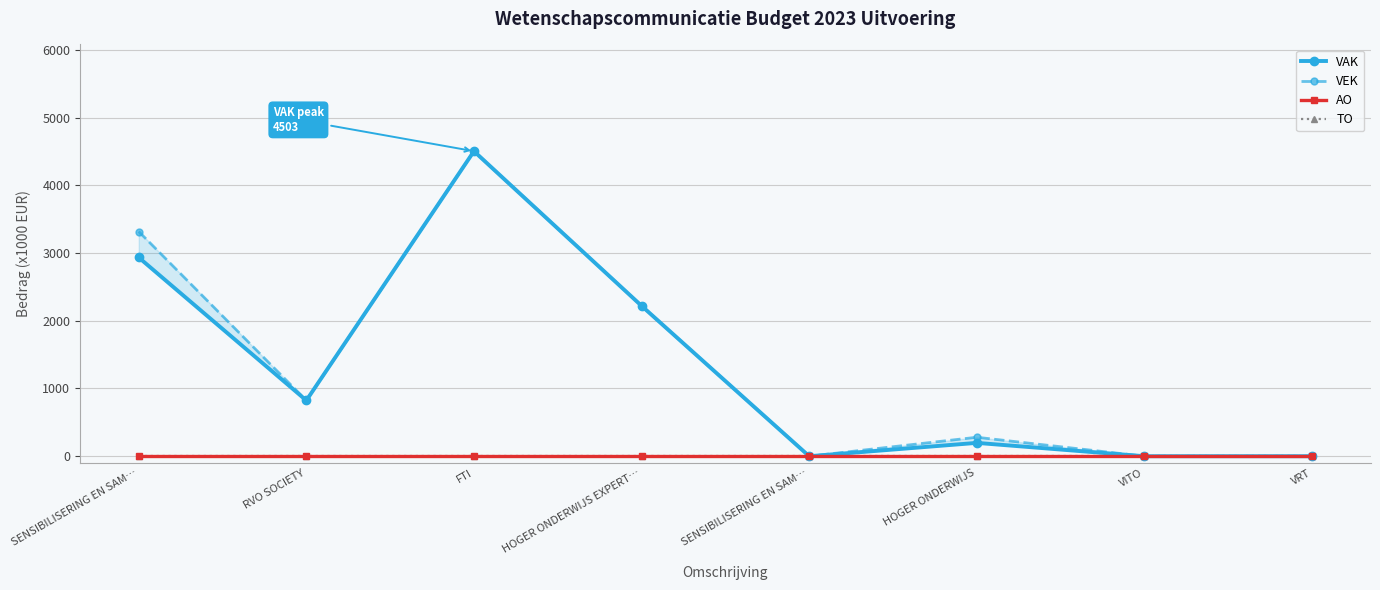

True or false: TO and AO intersect in this chart.

False